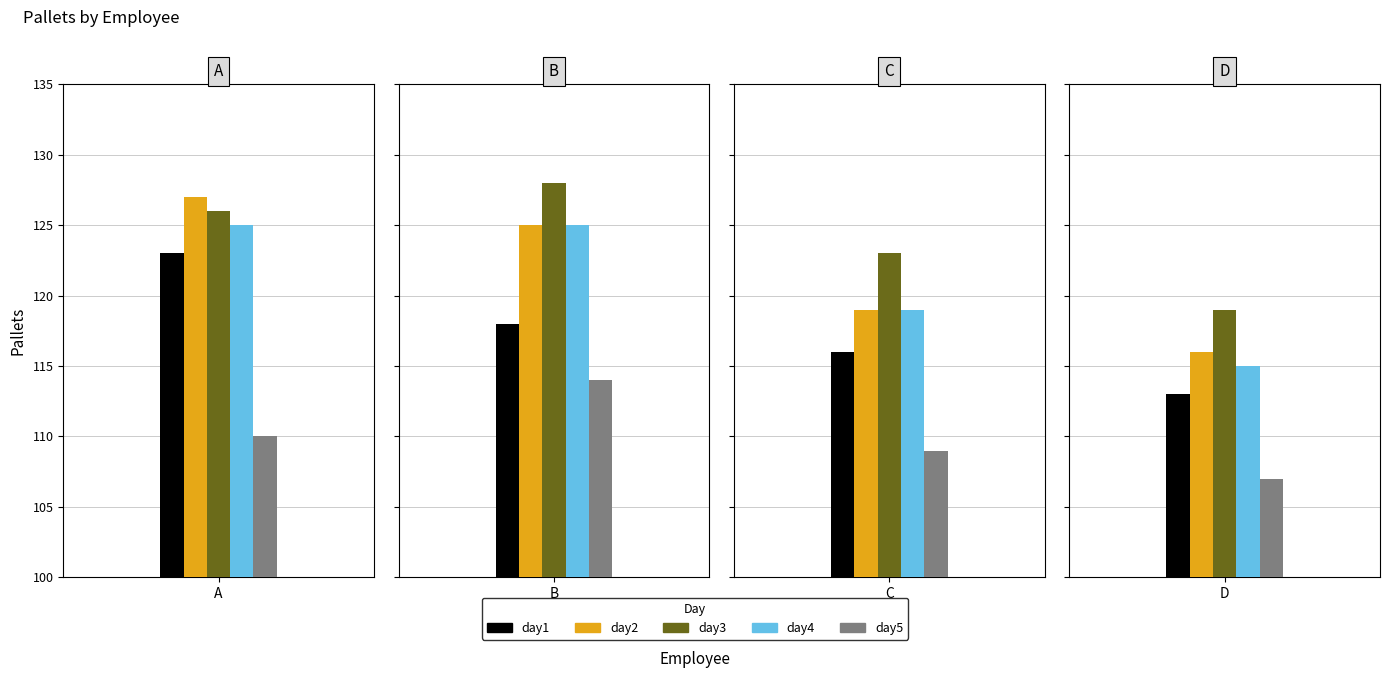

At which label does day5 first exceed 110?

B